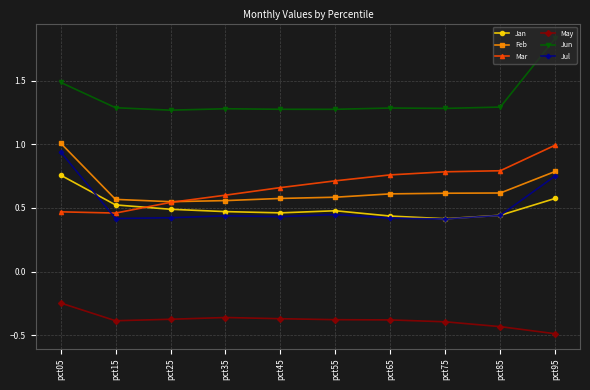

What is the spread (max minus min) of values at pct65?

1.7